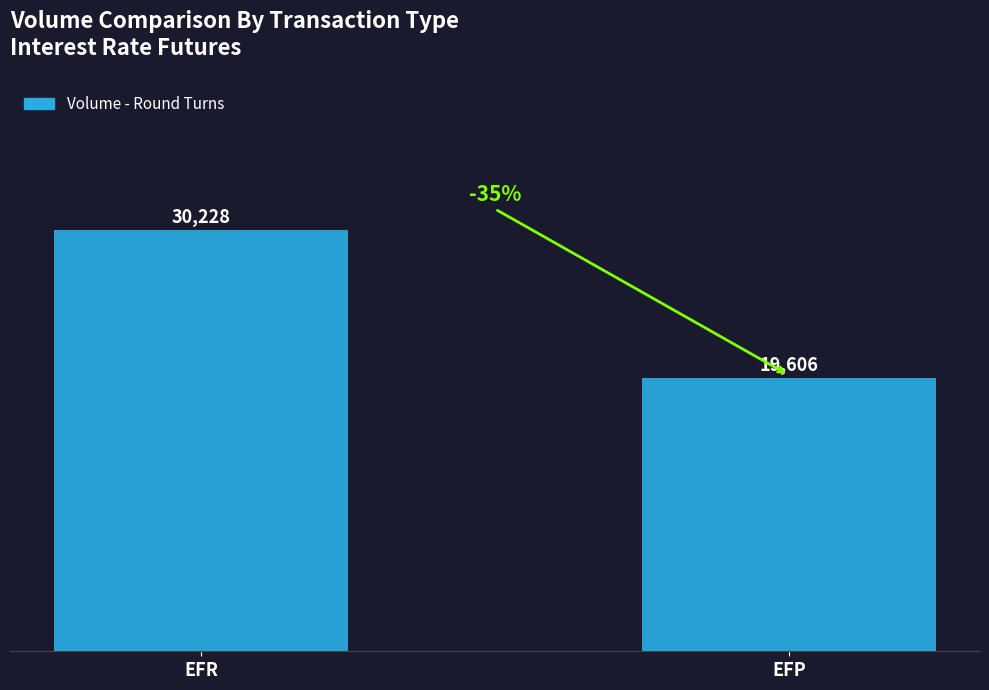

What is the ratio of the value at EFP to the value at EFR?

0.6